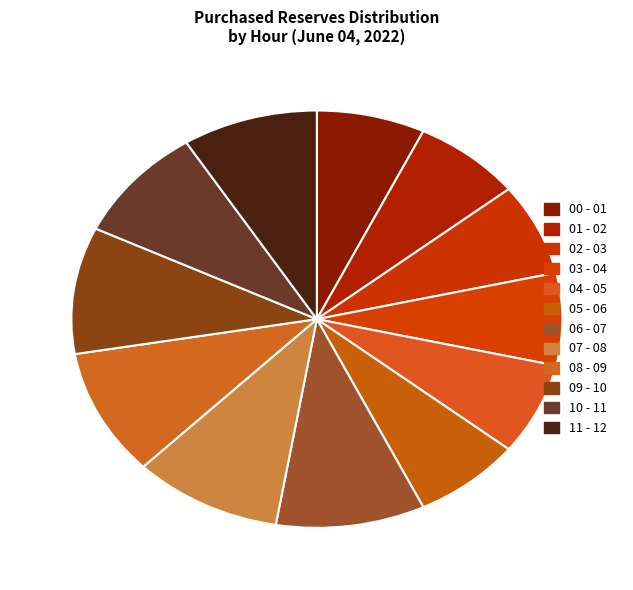

To the nearest percent, what percentage of the pie is 05 - 06?

7%